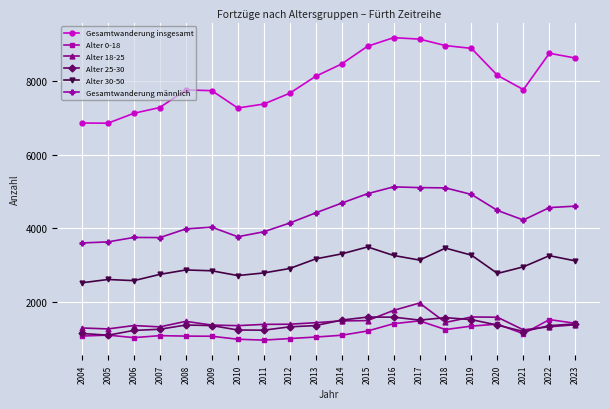

True or false: Gesamtwanderung männlich and Gesamtwanderung insgesamt intersect in this chart.

False